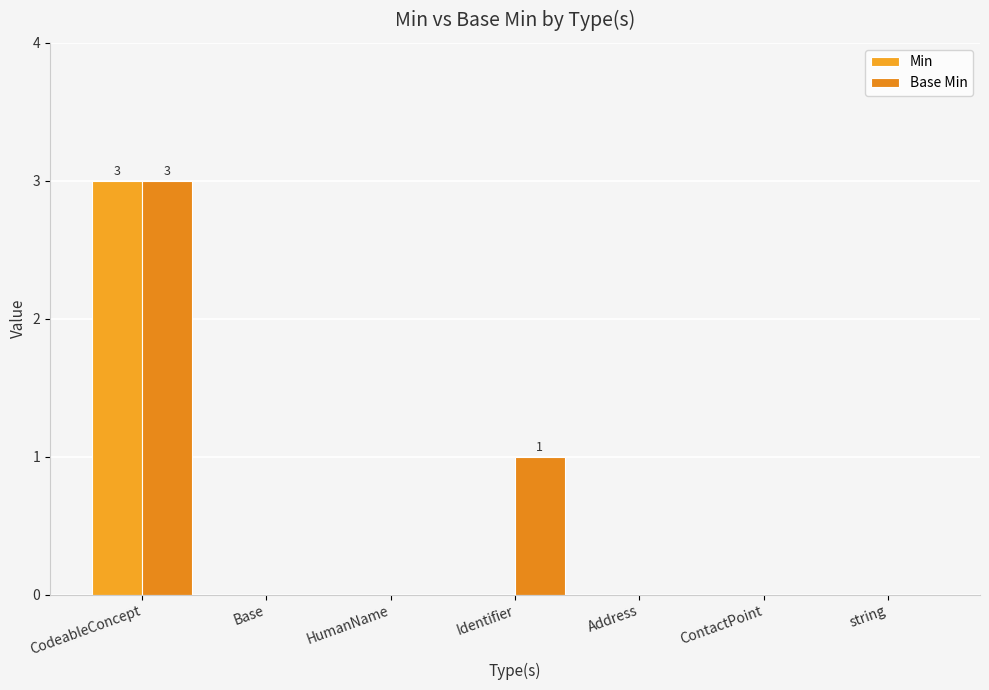

Which series changed the most between CodeableConcept and Address?

Min